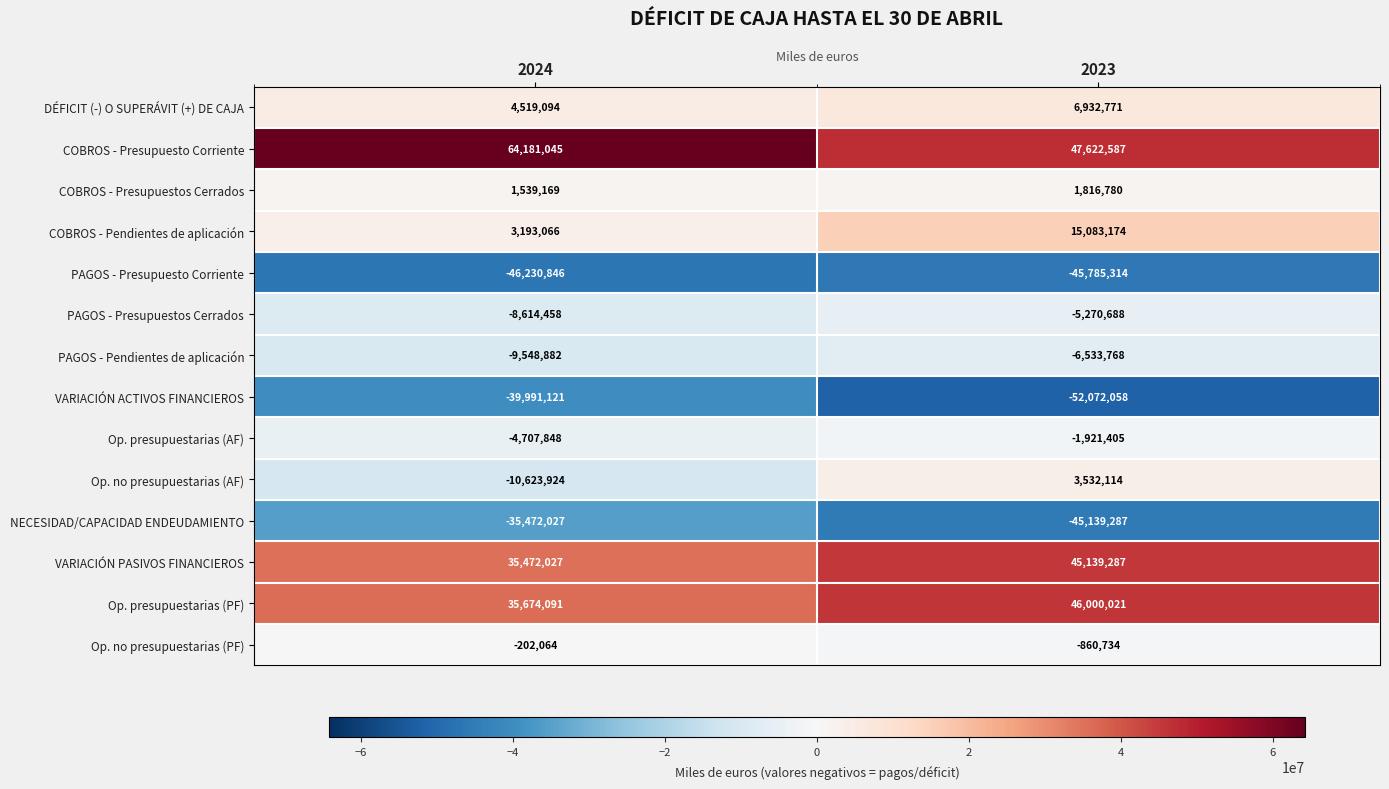

What is the average value of the Op. presupuestarias (PF) series?

40837056